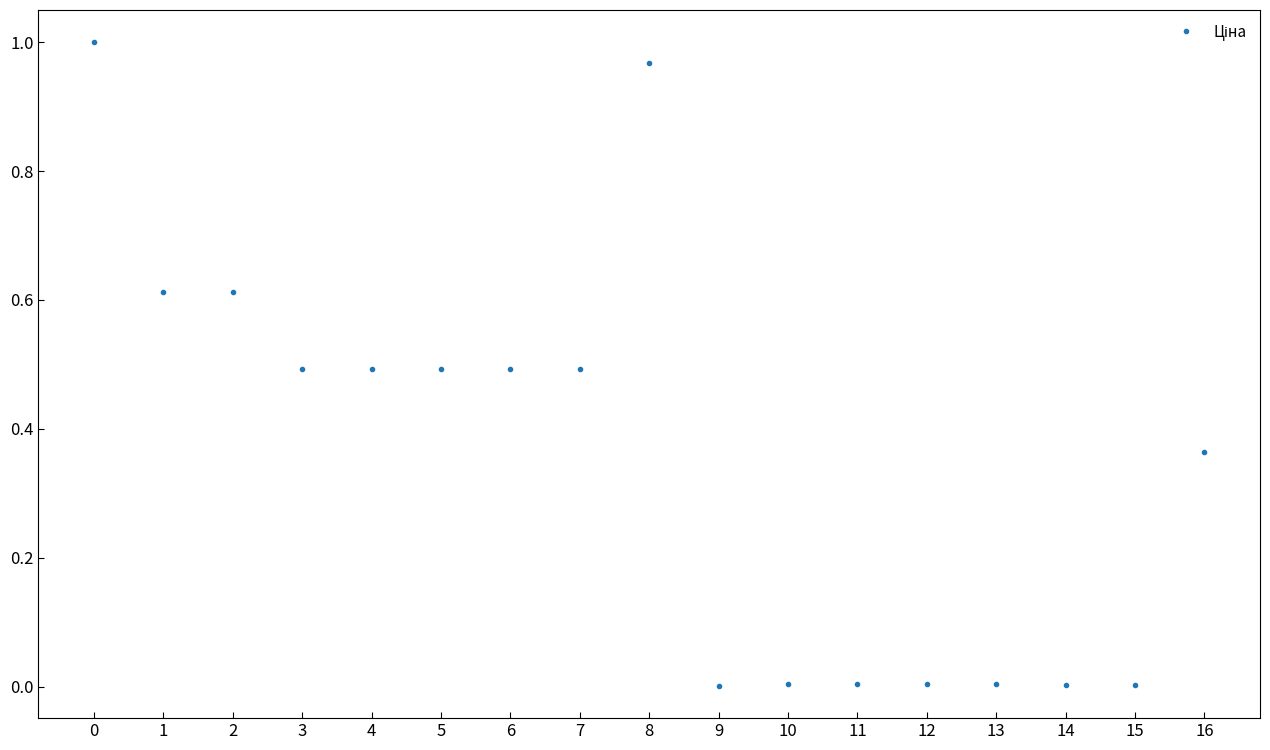

What is the sum of all values?

6.0